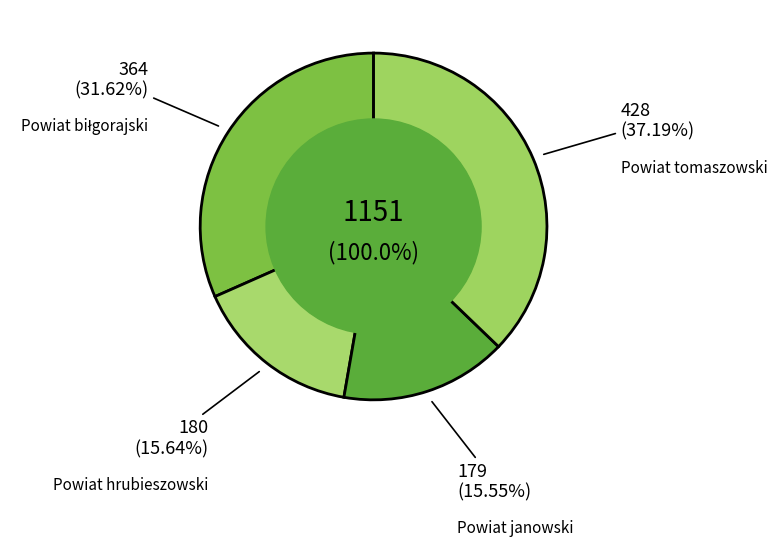

To the nearest percent, what is the average slice percentage?

25%